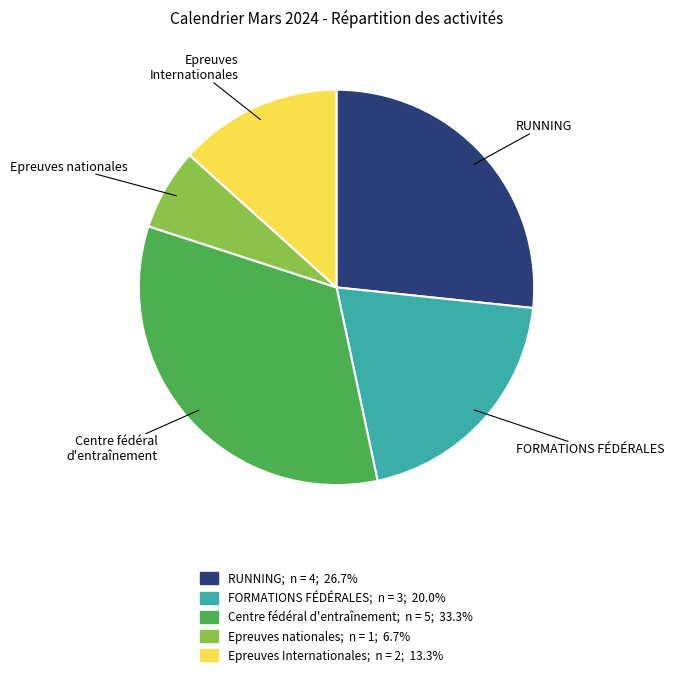

Does Centre fédéral d'entraînement represent more than half of the total?

No